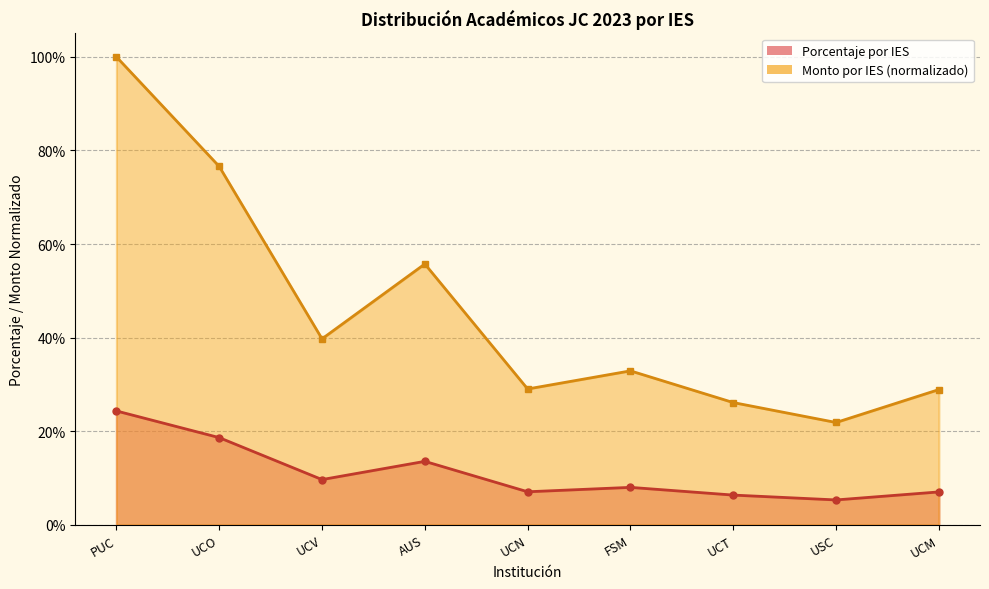

How many distinct data groups are displayed?

2